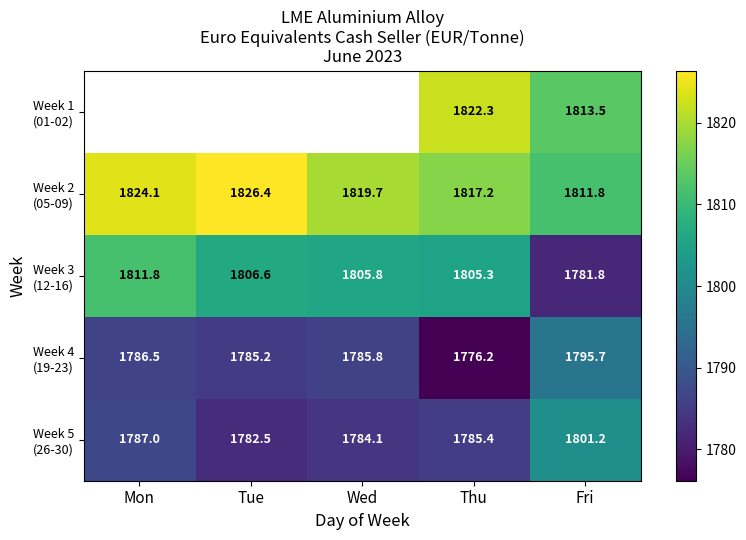

How many data points does each series have?

5